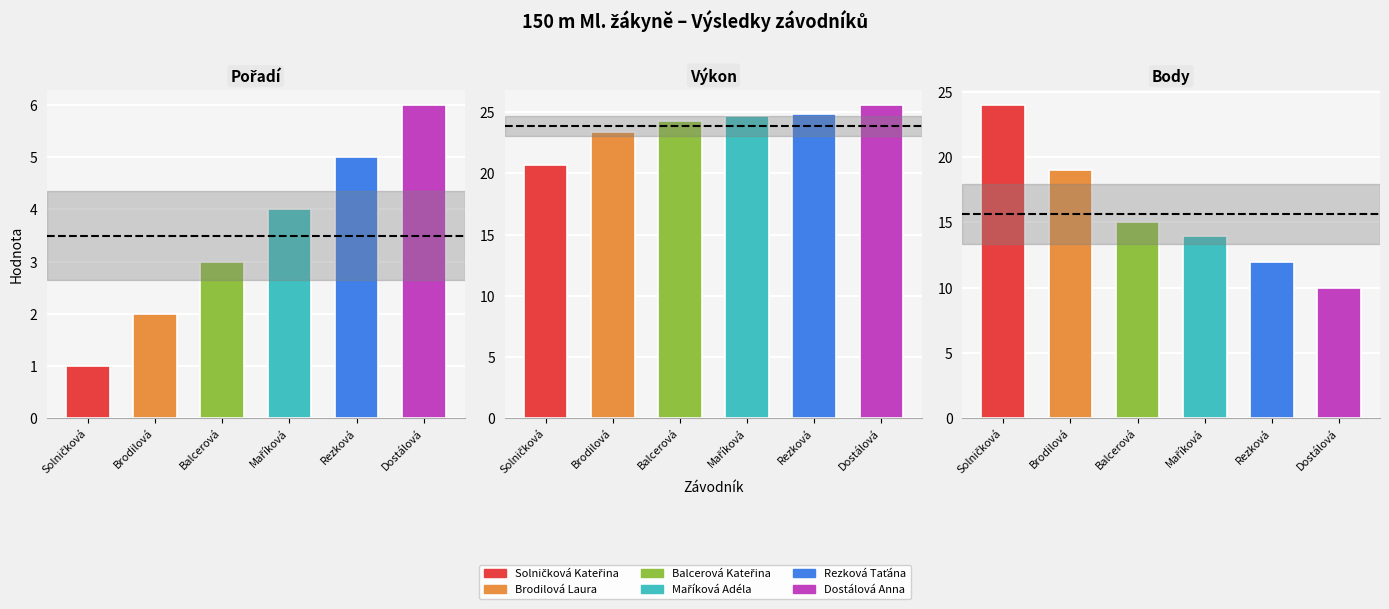

Which series has the widest spread of values?

Body